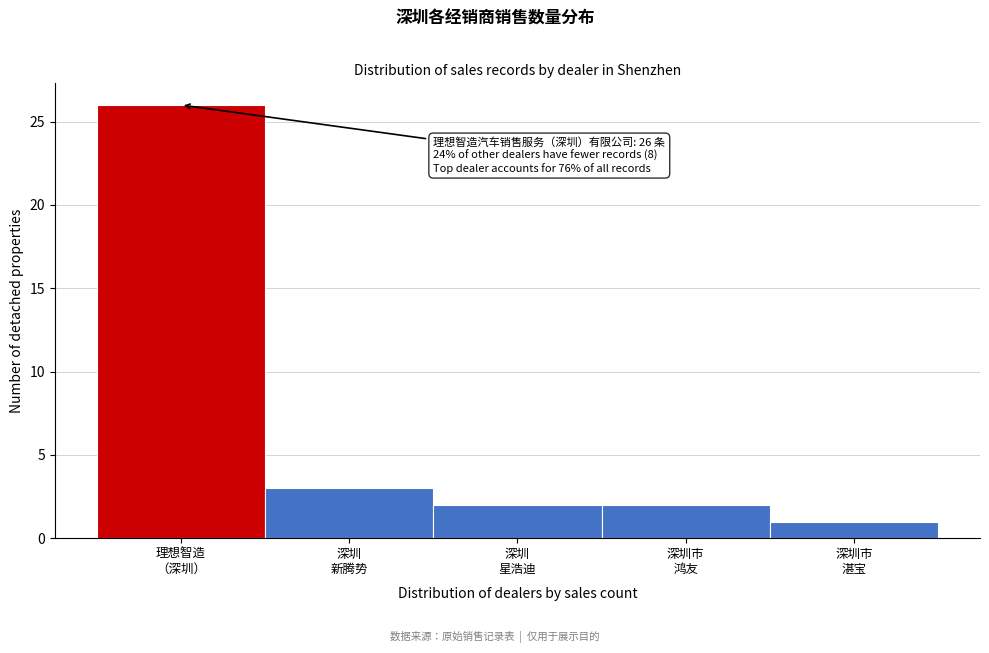

Reading left to right, extract all data points from this chart.

26	3	2	2	1